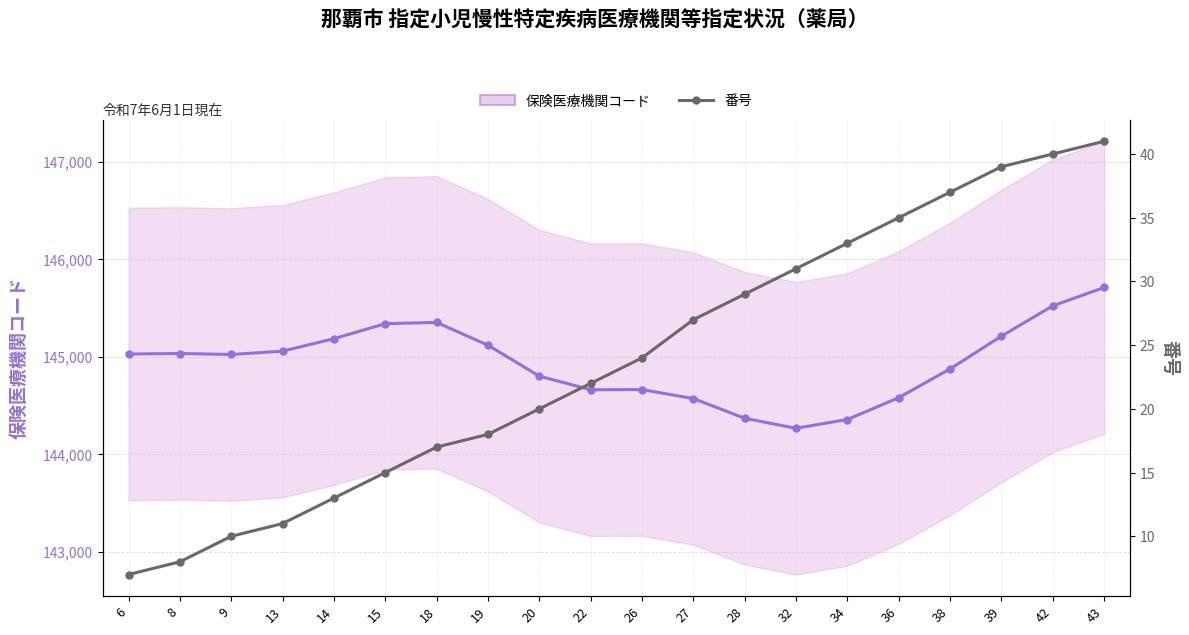

True or false: 番号 has more than 2 points higher than both neighbors.

False